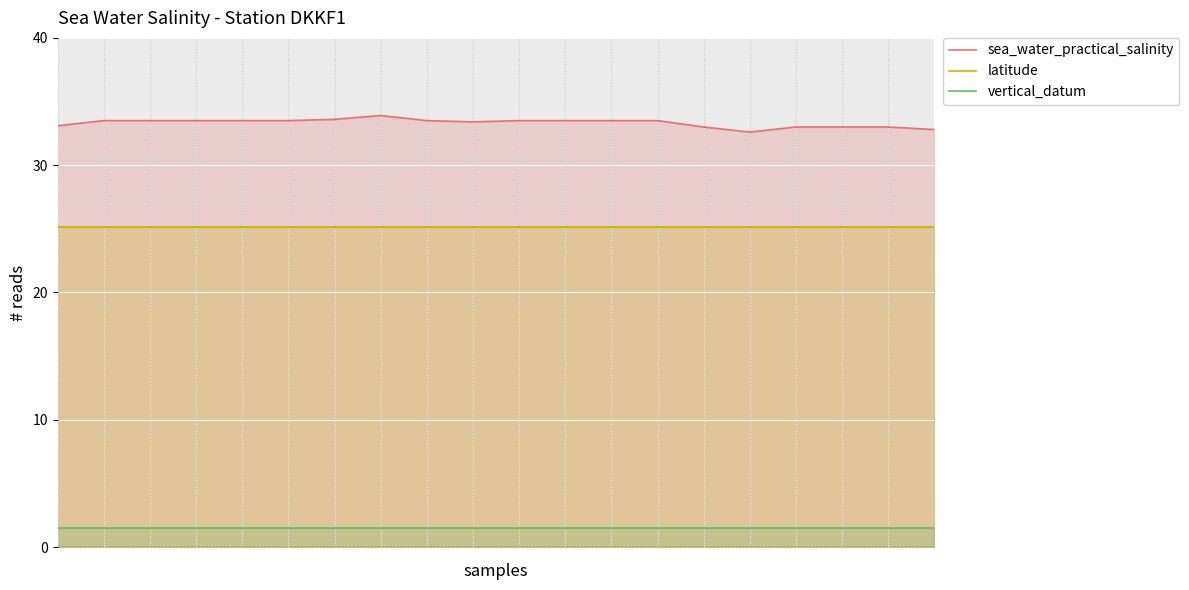

True or false: vertical_datum and latitude cross at least once.

False